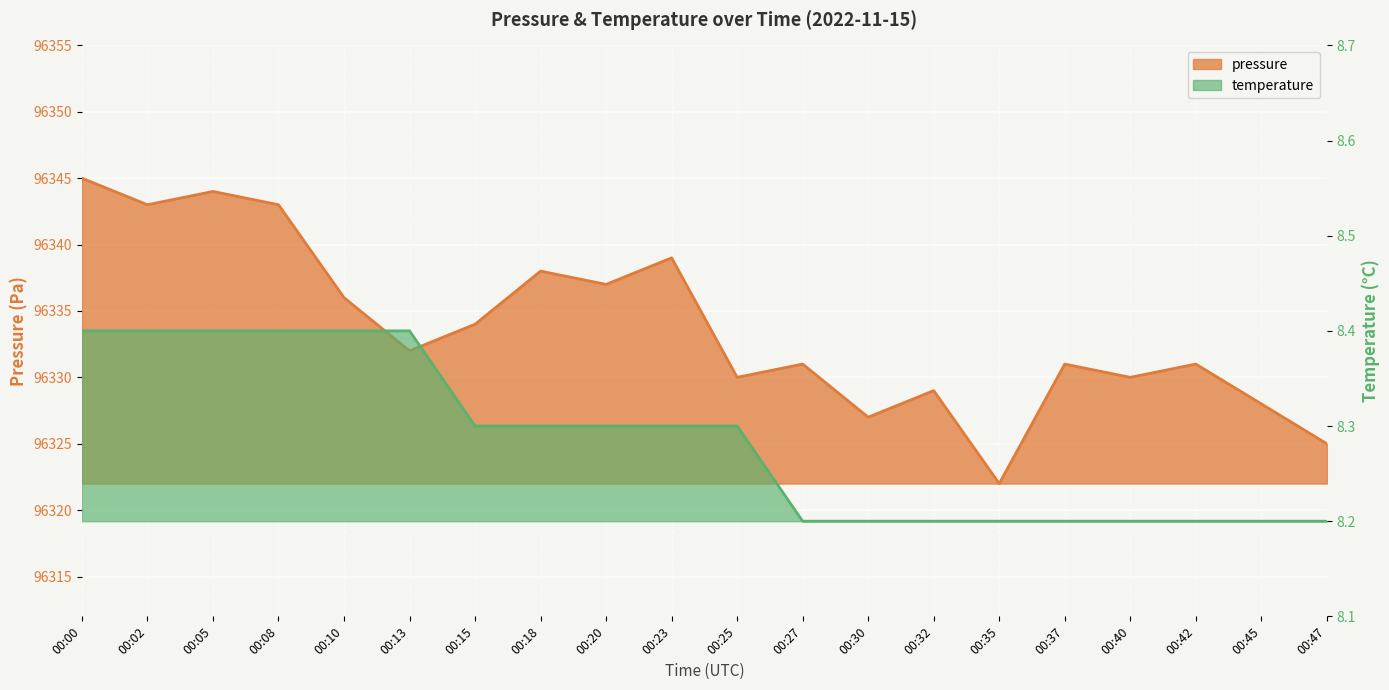

Which series has the widest spread of values?

pressure